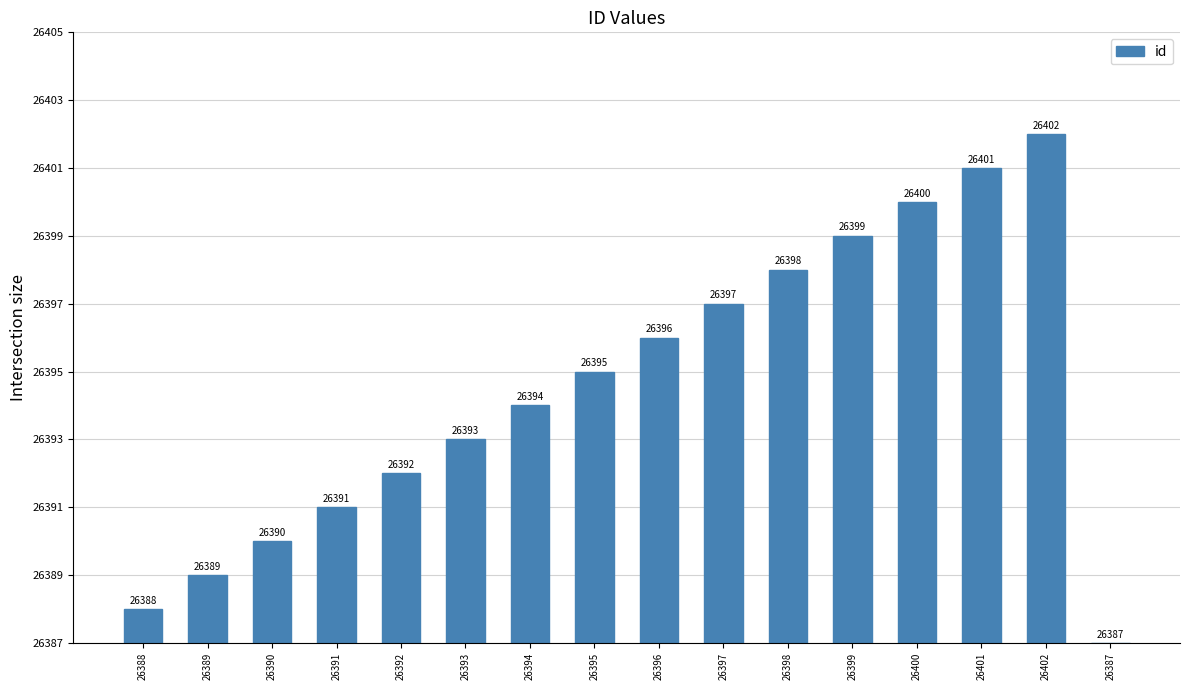

Are the bars horizontal?

No